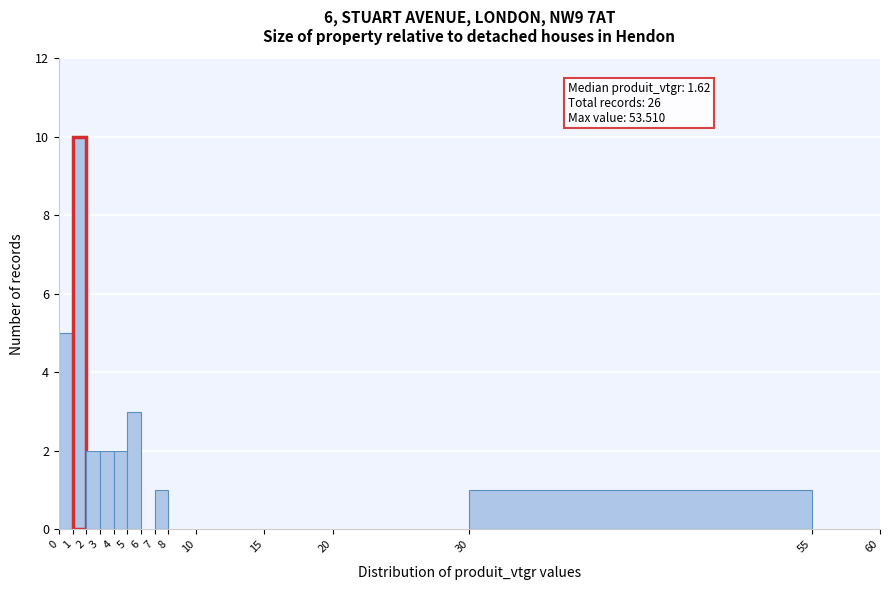

Over which range of the x-axis is the bar tallest?

1 to 2